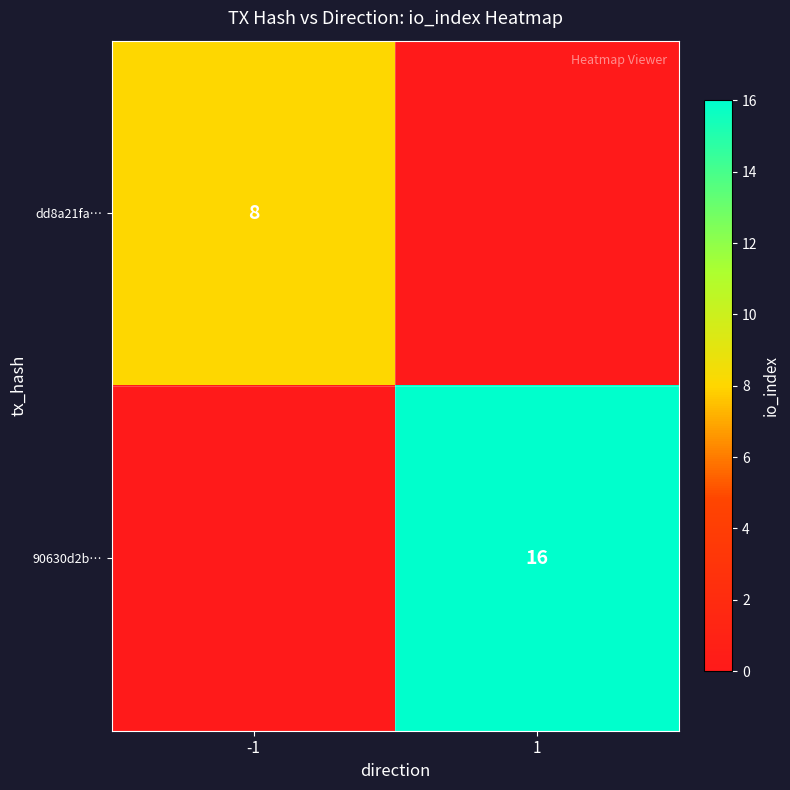

The value of dd8a21fa… at -1 is 8. True or false?

True